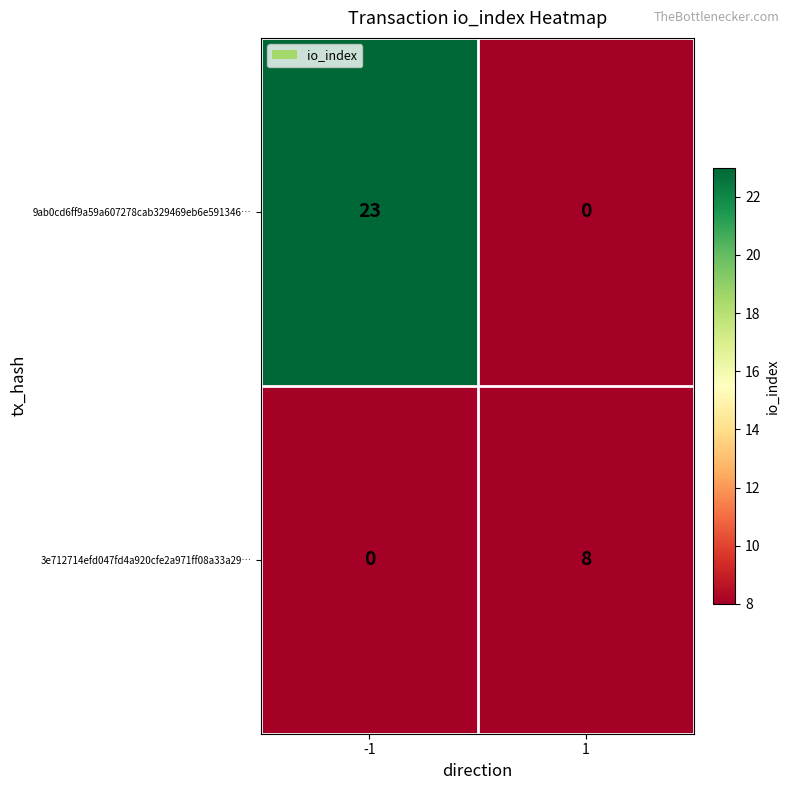

What is the total value across all series at -1?

23